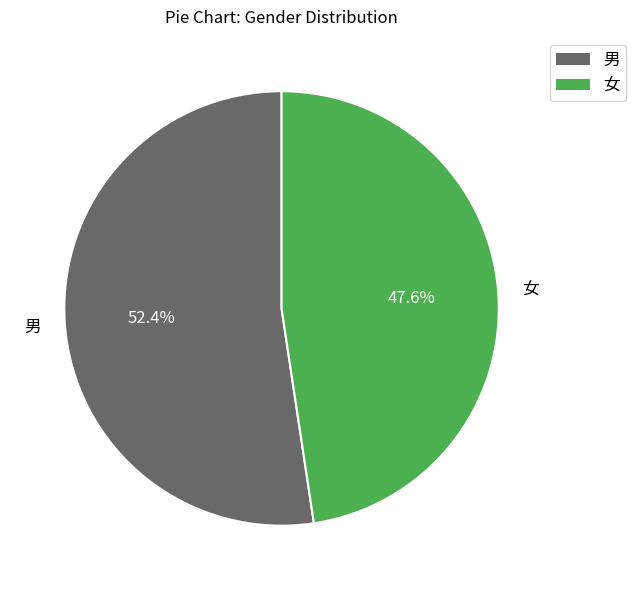

Rank the categories by value from highest to lowest.

男, 女